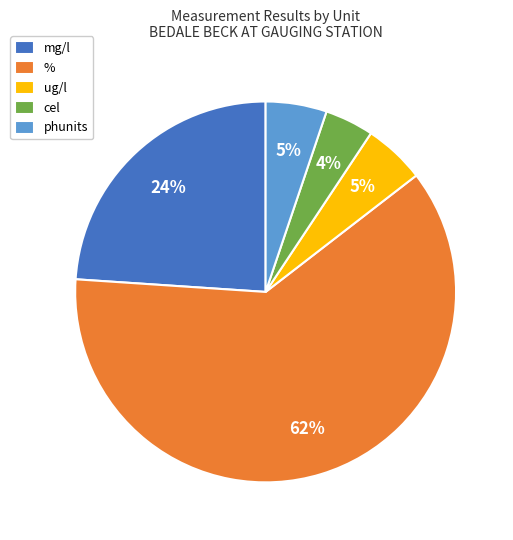

To the nearest percent, what percentage of the pie is mg/l?

24%